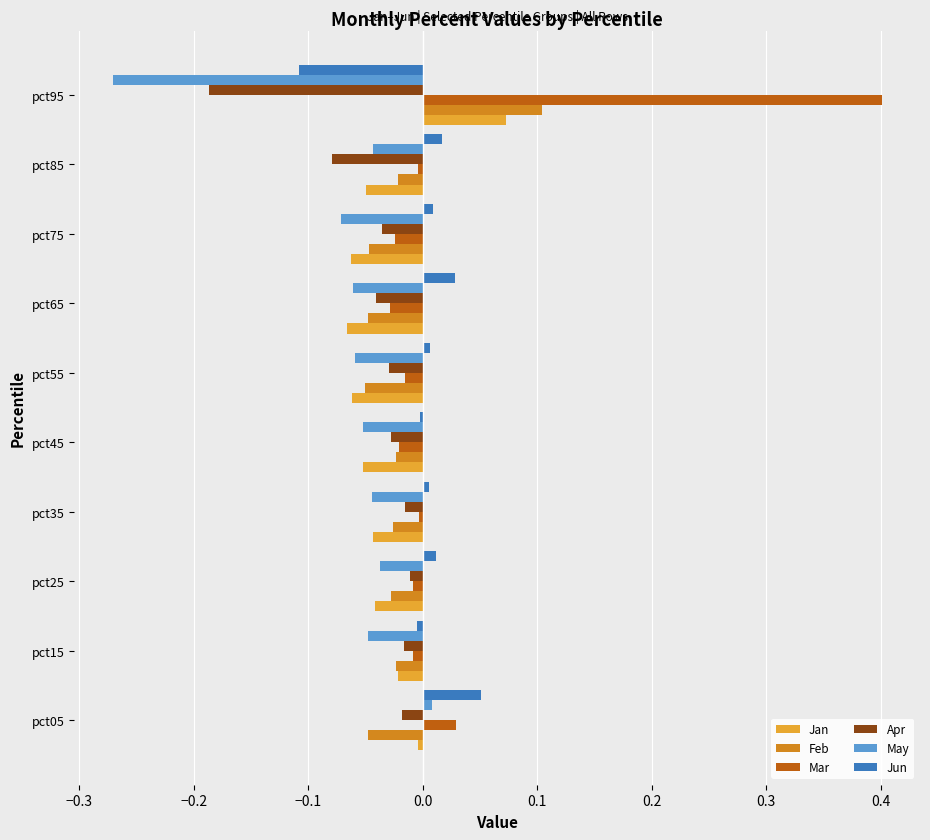

Which series changed the most between pct05 and pct65?

May